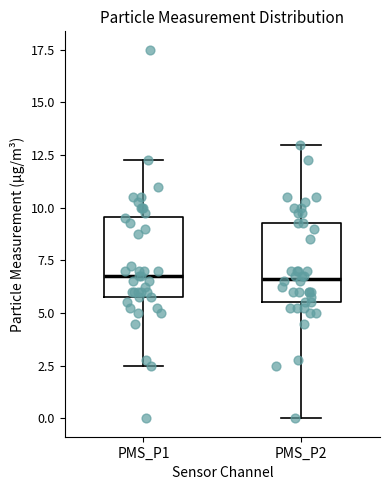

Reading left to right, read every box against the y-axis: the position of its median line, the range the box covers, and the ends of its whiskers. The values are not printed on the chart, so give them approximately, as read against the axis.

PMS_P1: median 7.0, box 6.0 to 9.5, whiskers 2.5 to 12.5
PMS_P2: median 6.5, box 5.5 to 9.5, whiskers 0.0 to 13.0